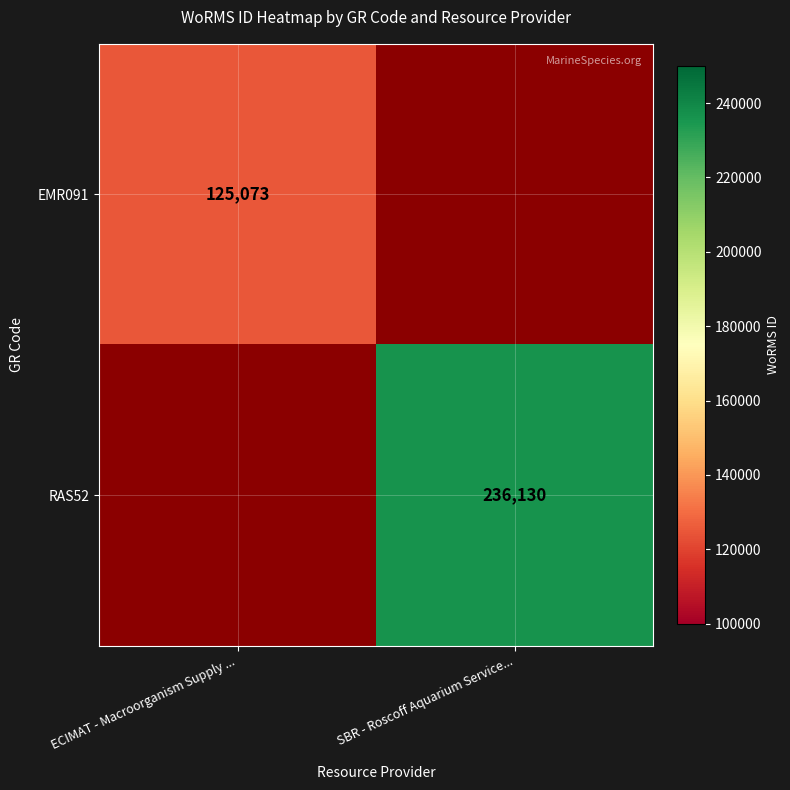

The RAS52 series shows 236130 at SBR - Roscoff Aquarium Service.... True or false?

True